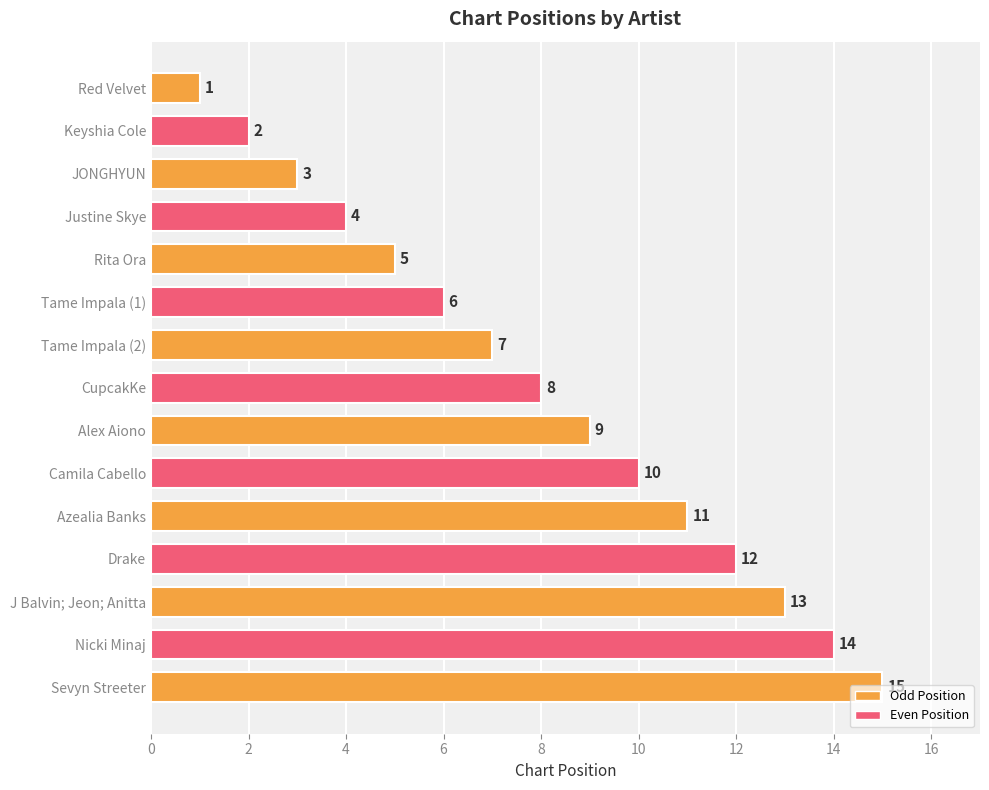

Rank the categories by value from lowest to highest.

Red Velvet, Keyshia Cole, JONGHYUN, Justine Skye, Rita Ora, Tame Impala (1), Tame Impala (2), CupcakKe, Alex Aiono, Camila Cabello, Azealia Banks, Drake, J Balvin; Jeon; Anitta, Nicki Minaj, Sevyn Streeter